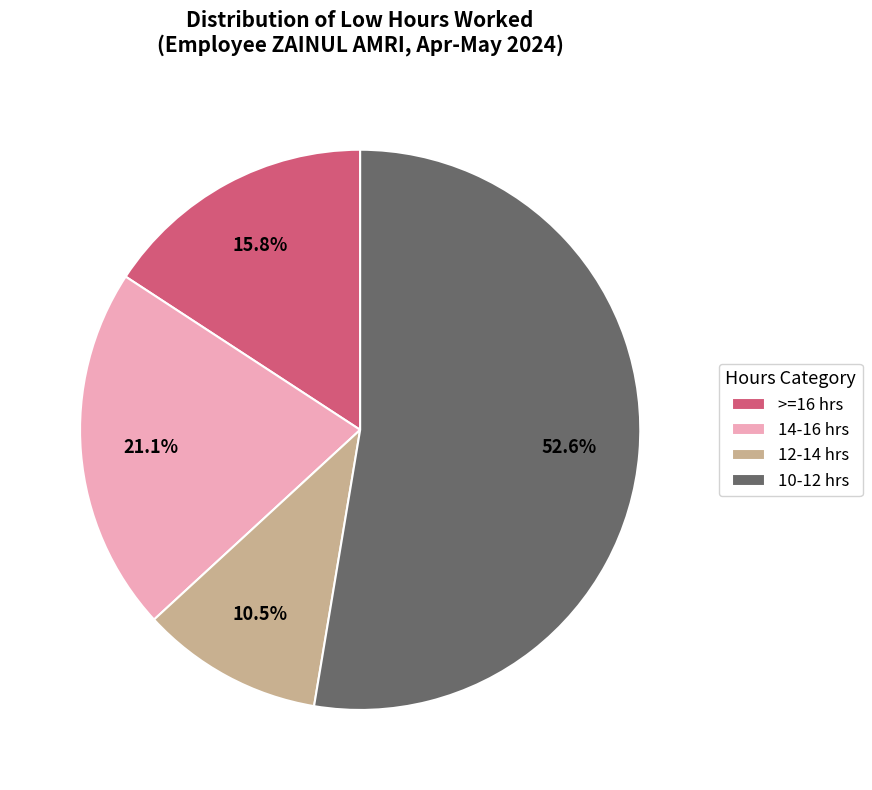

What portion of the pie excludes >=16 hrs?

84.2%